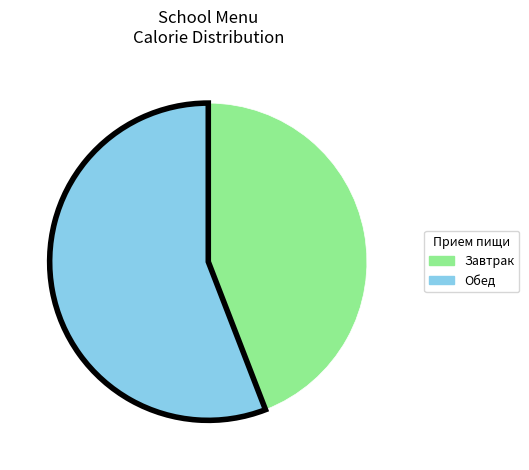

What is the majority slice?

Обед